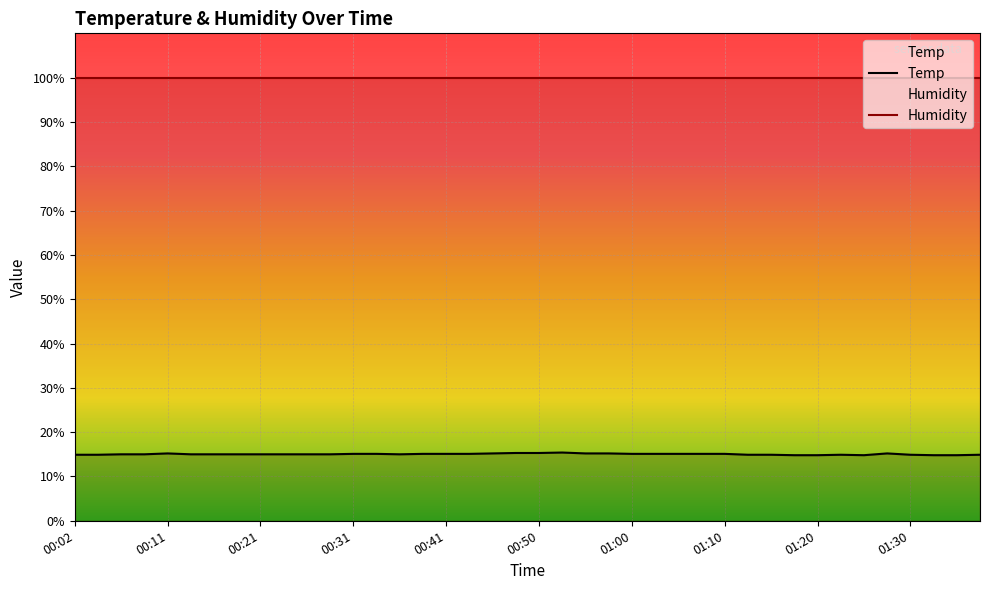

Is this an area chart (filled region under the line)?

No